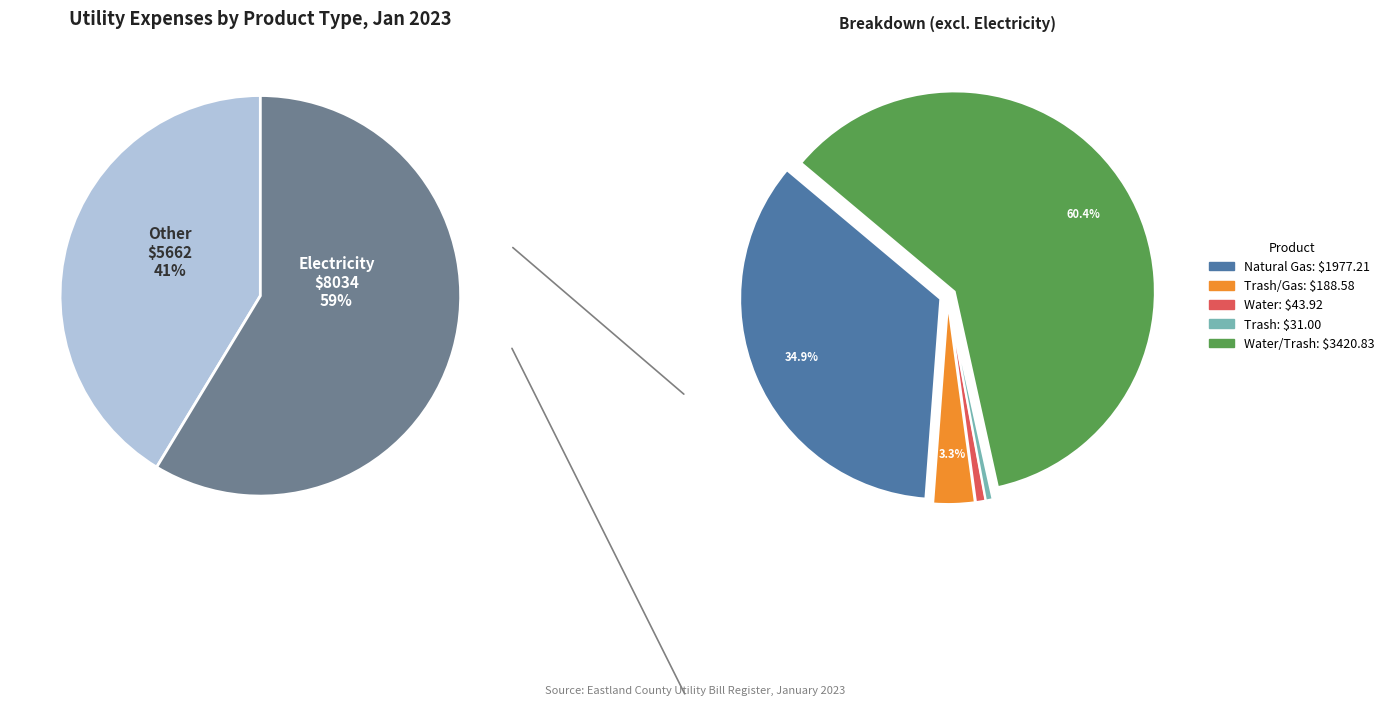

Does any single category account for the majority?

Yes